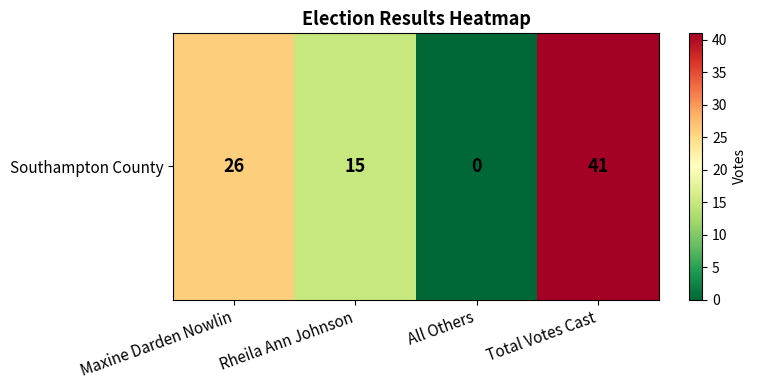

Reading left to right, extract all data points from this chart.

26	15	0	41